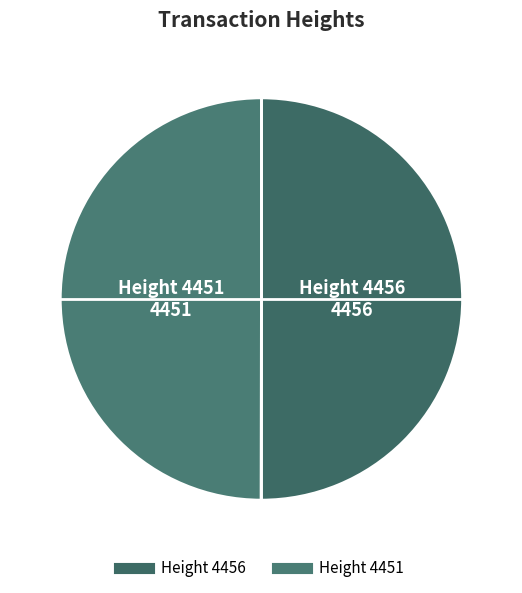

Which category accounts for the majority?

4456